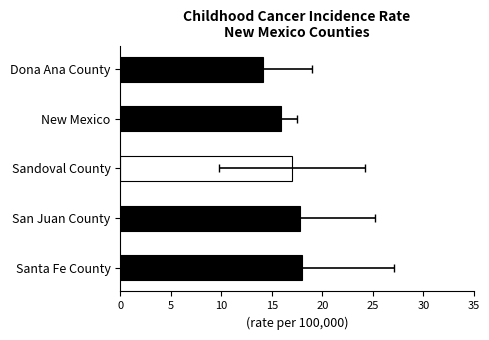

What is the difference between the second highest and second lowest values?

1.9